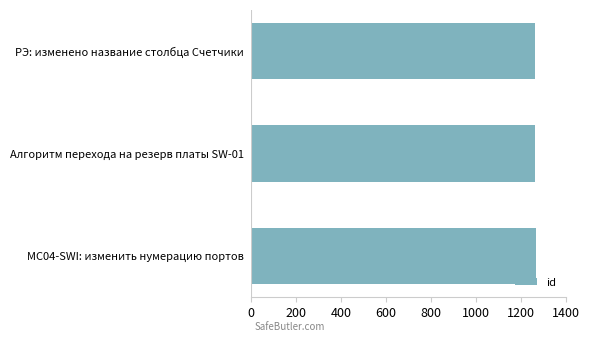

Count the values in the range 1262 to 1267.

3